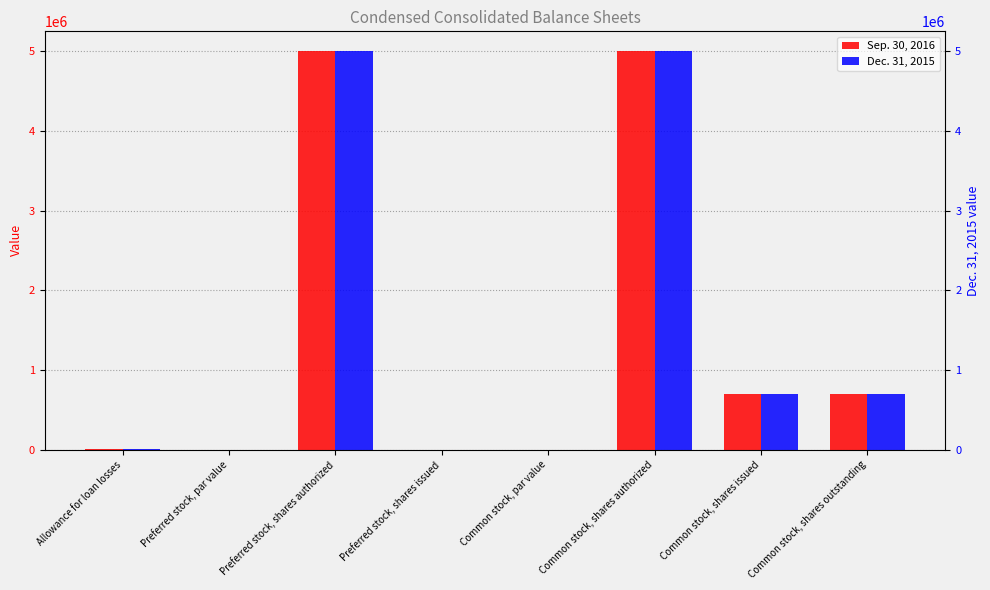

Where does the Sep. 30, 2016 series first go above 696600?

Preferred stock, shares authorized